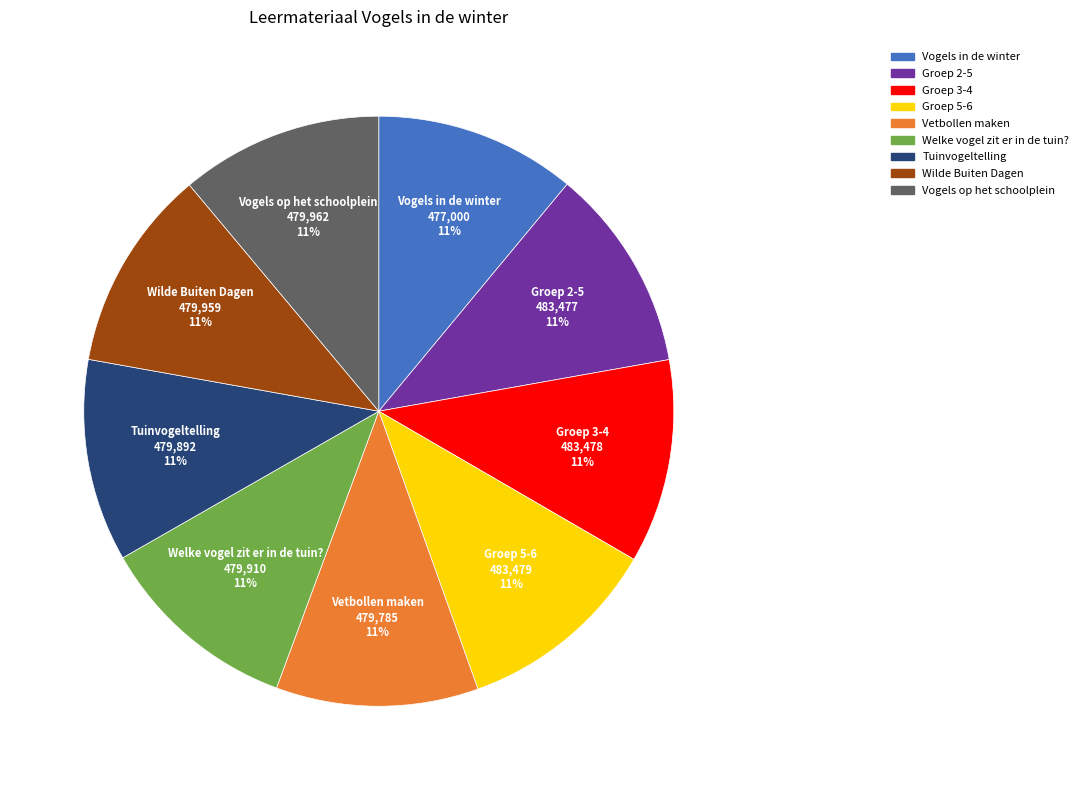

Is it true that Groep 3-4 is 11% of the pie?

True